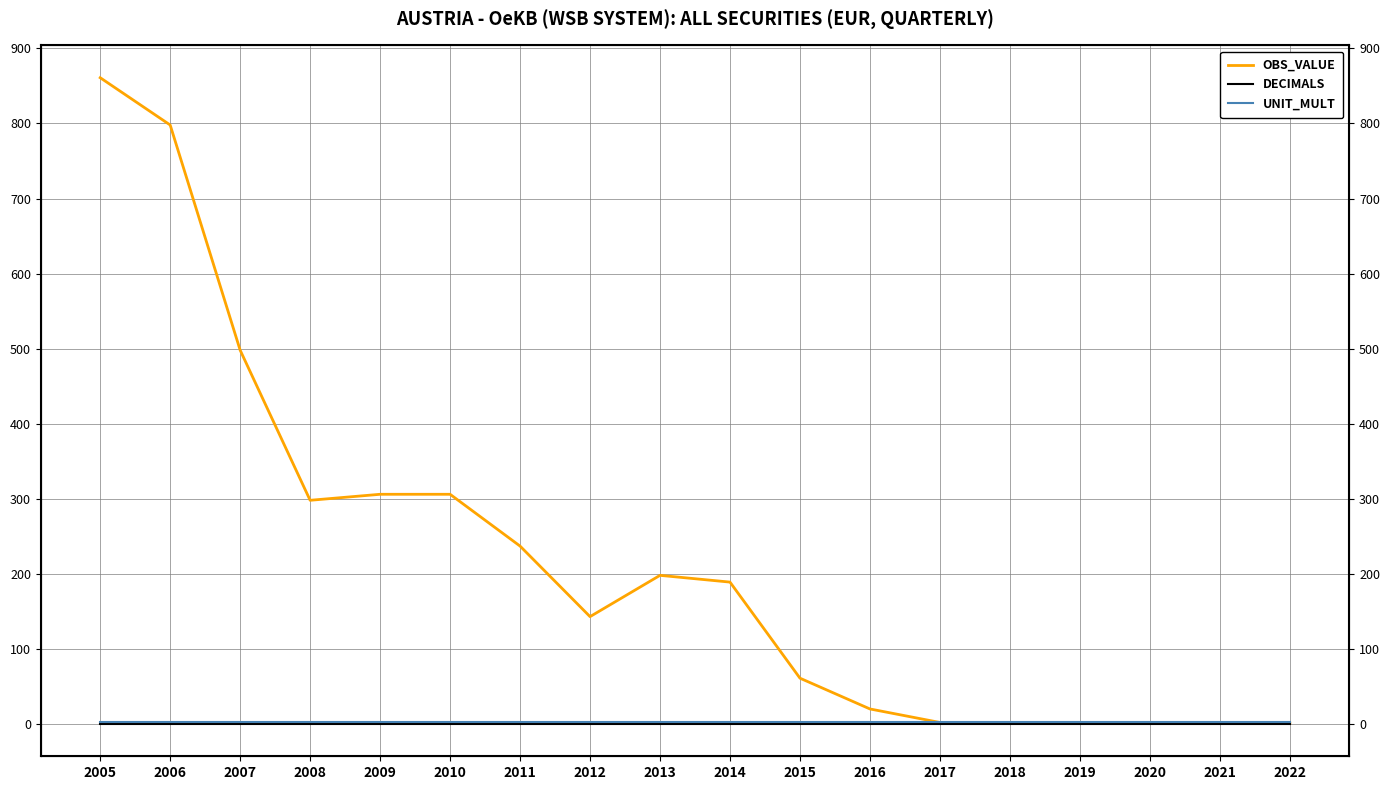

Which category has the highest value in the UNIT_MULT series?

2005